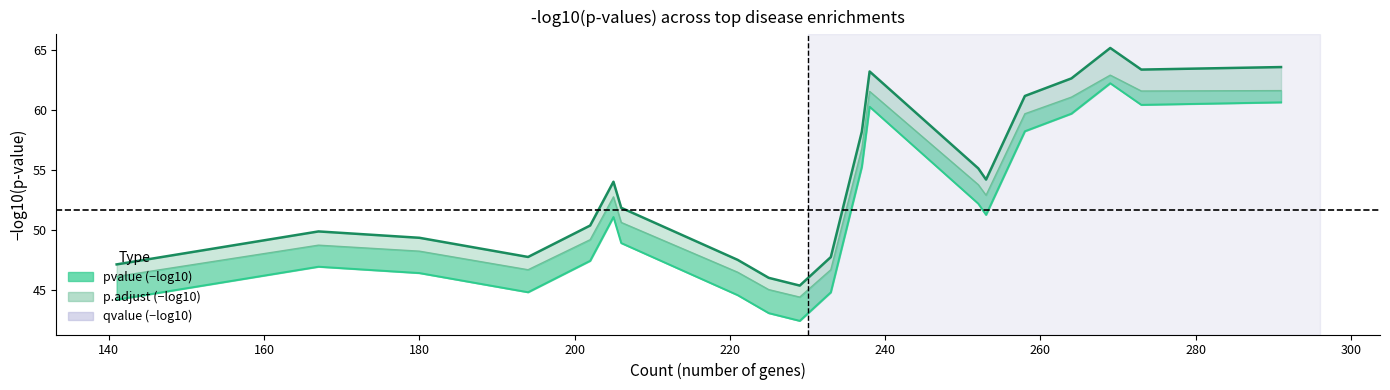

True or false: p.adjust and pvalue cross at least once.

False